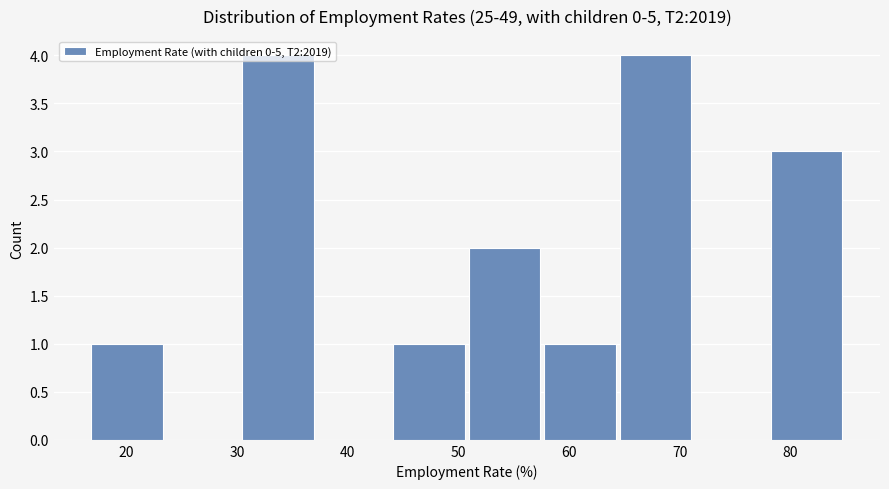

Reading left to right, list every bar in this chart as the range it spans on the x-axis followed by its height. Neither the bar edges nor the heights are printed on the chart, so give them approximately, as read against the axes.

17 to 24: 1
24 to 30: 0
30 to 37: 4
37 to 44: 0
44 to 51: 1
51 to 58: 2
58 to 65: 1
65 to 71: 4
71 to 78: 0
78 to 85: 3